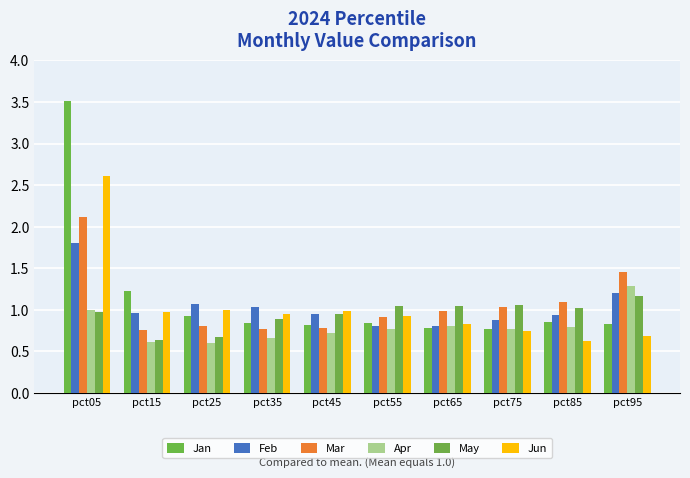

True or false: Apr has a value of 0.4 at pct55.

False